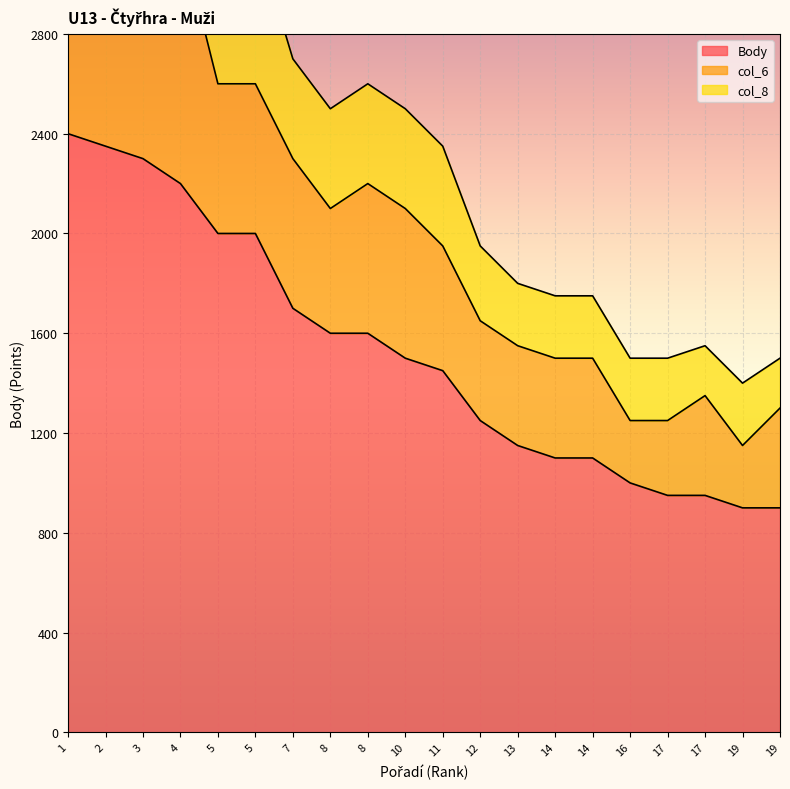

Rank the series at 17 from lowest to highest value.

col_8, col_6, Body